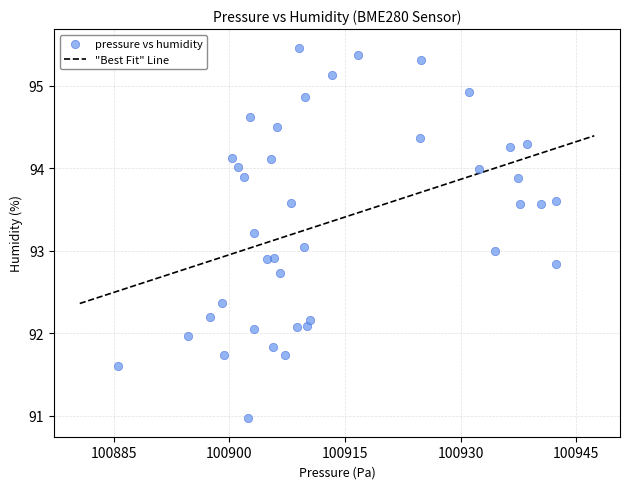

What is the range of X values (max minus min)?

56.8